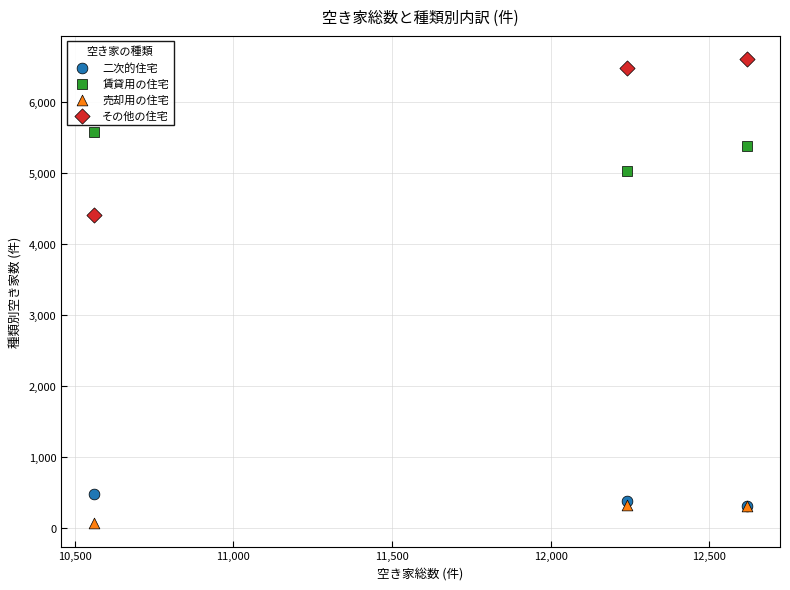

Which series reaches the maximum Y coordinate?

その他の住宅